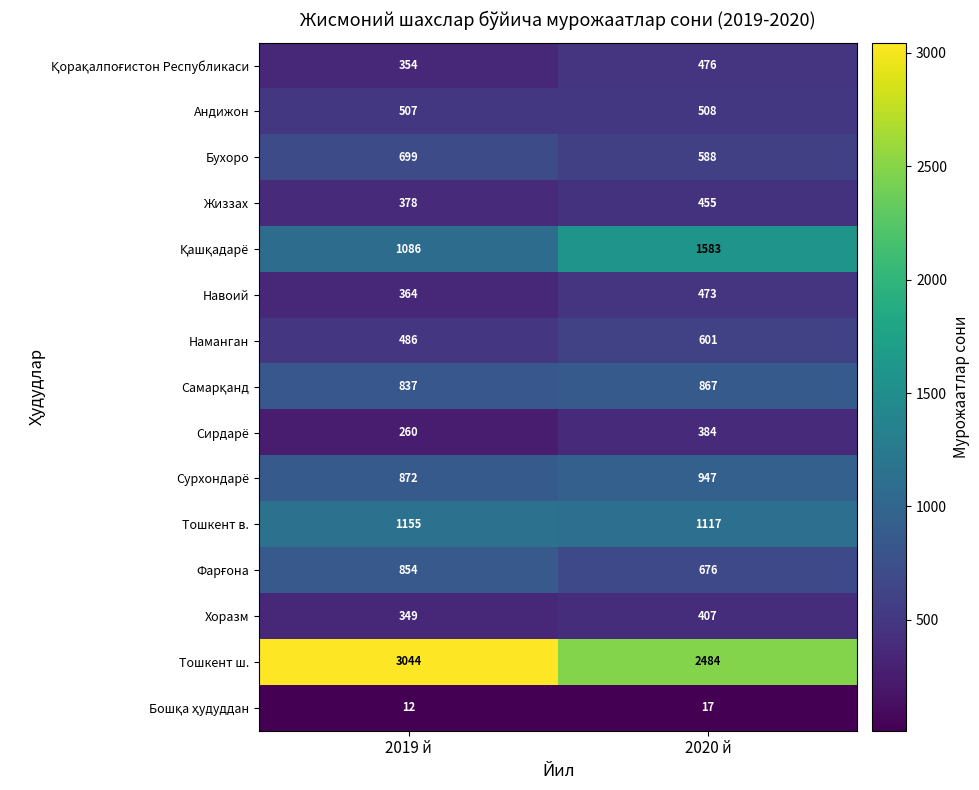

List the labels in order of Тошкент в. value, smallest first.

2020 й, 2019 й